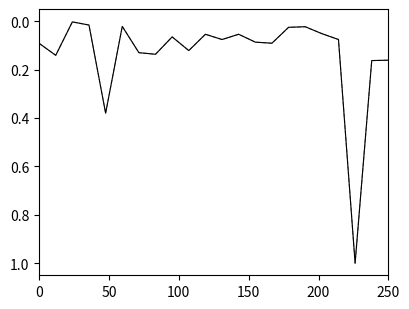

Is this an area chart (filled region under the line)?

No